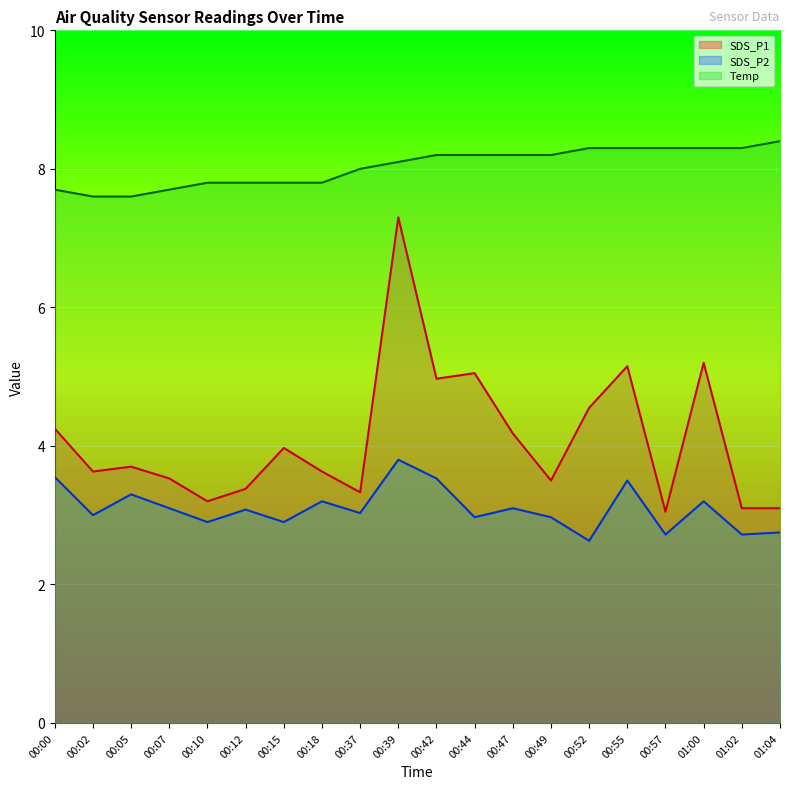

The value of SDS_P2 at 00:05 is 5.1. True or false?

False